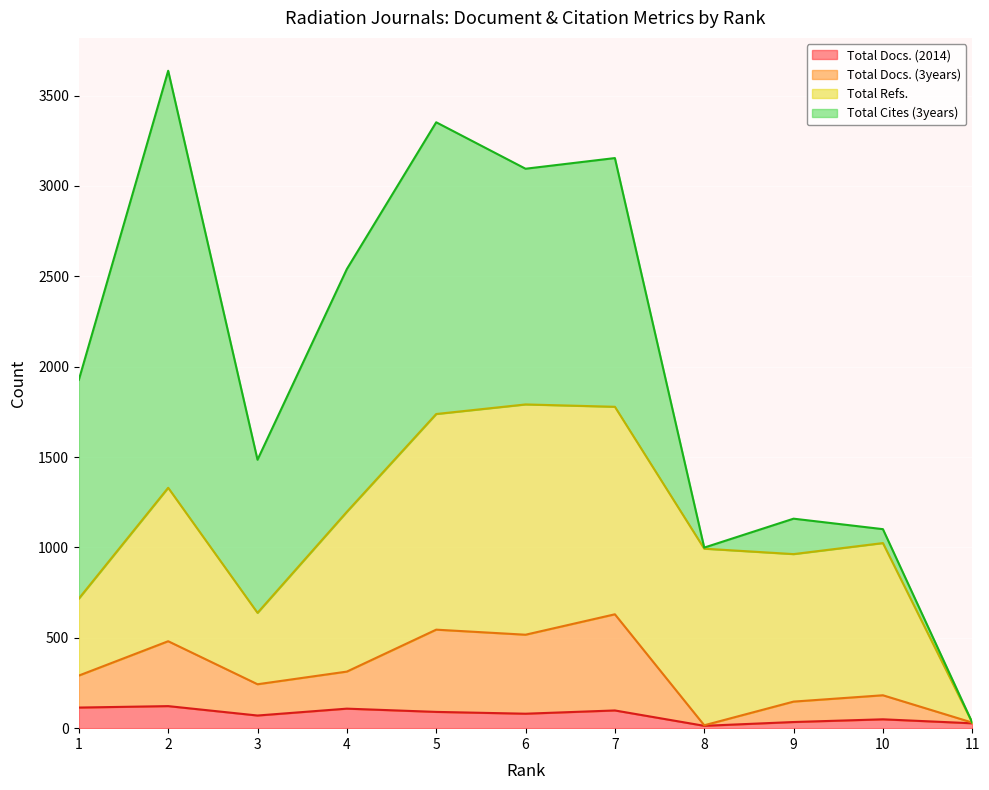

True or false: Total Docs. (2014) and Total Docs. (3years) intersect in this chart.

False